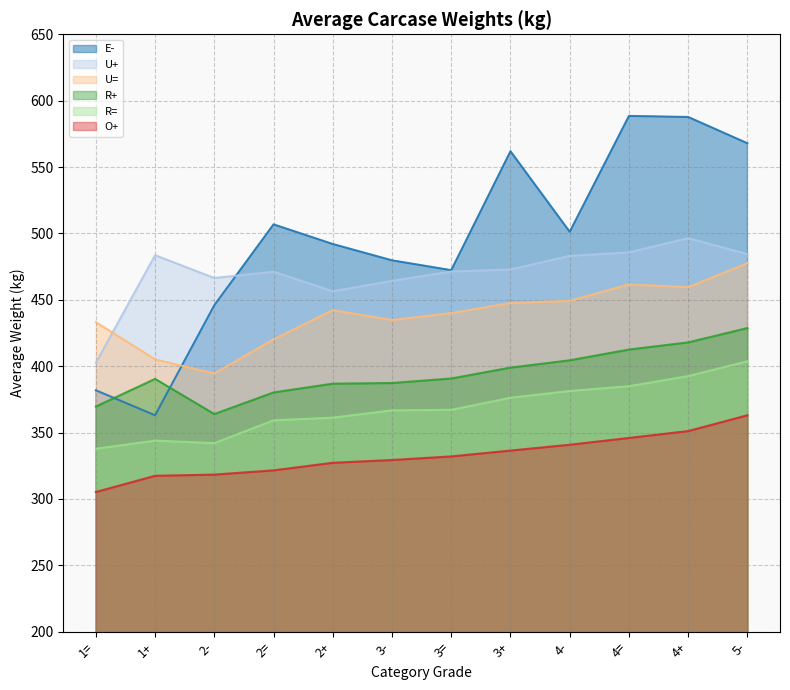

At which category does the chart reach its peak across all series?

4=